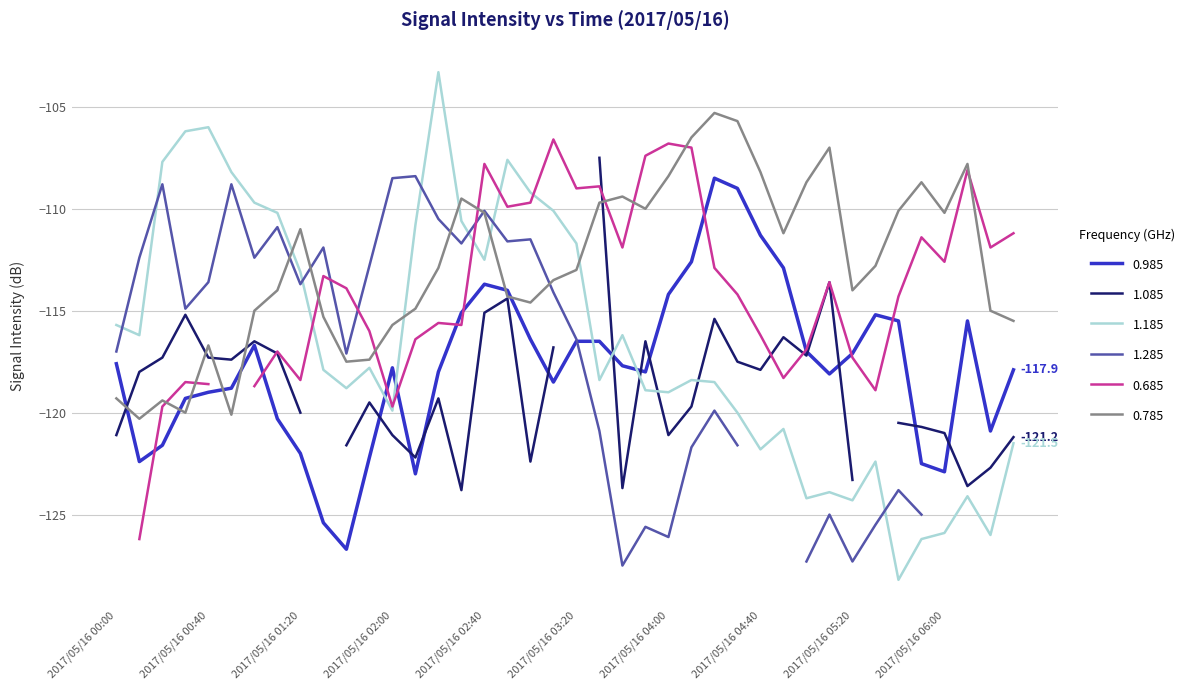

Is it true that 0.785 equals -147.0 at 2017/05/16 03:20?

False